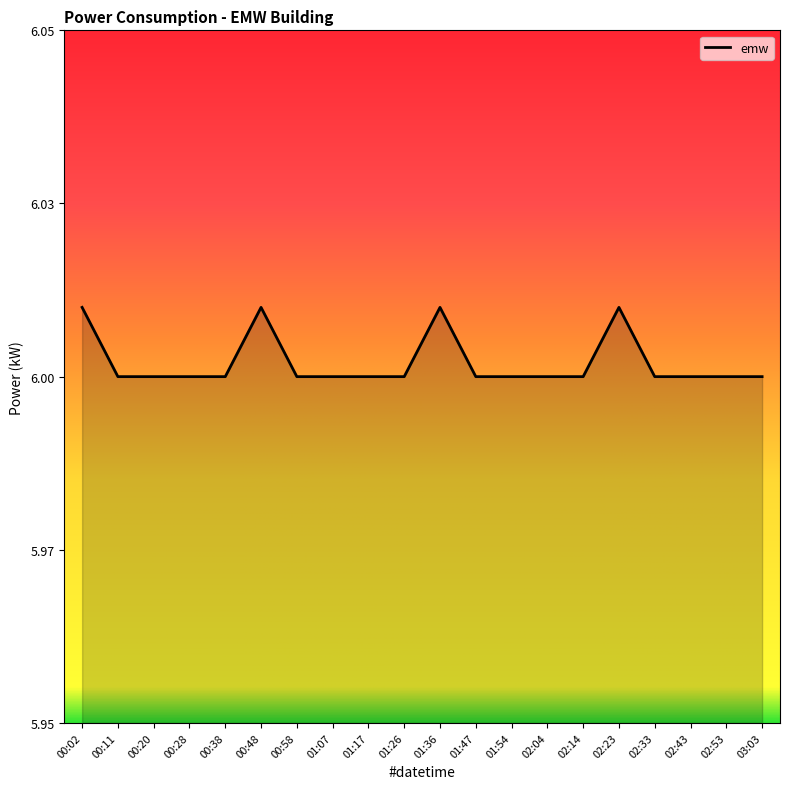

Does the chart have visible grid lines?

No